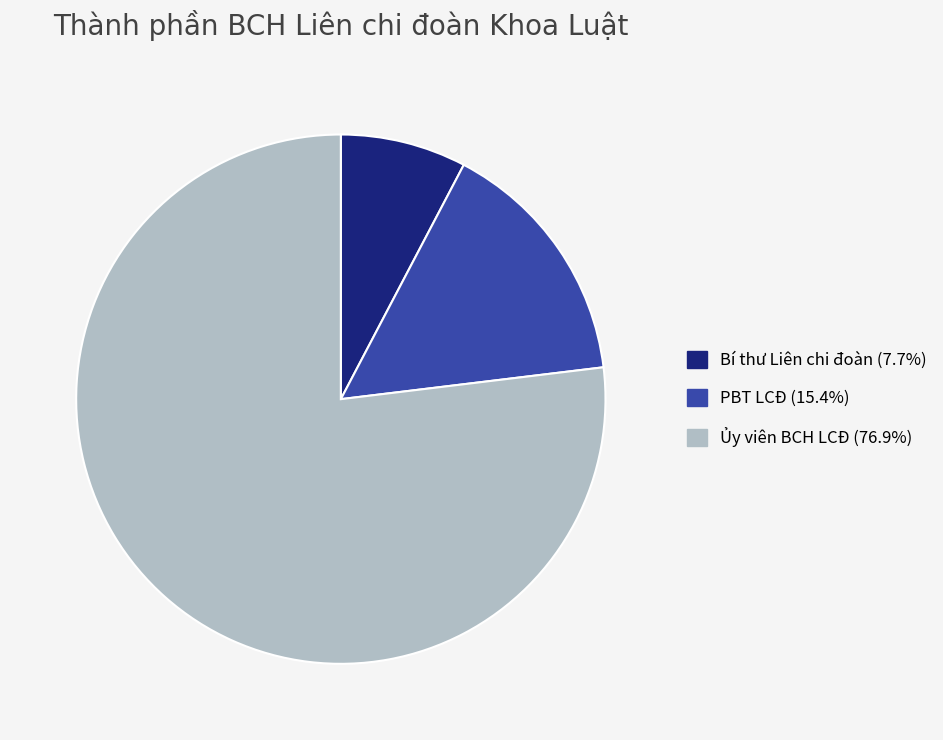

Does any single category account for the majority?

Yes